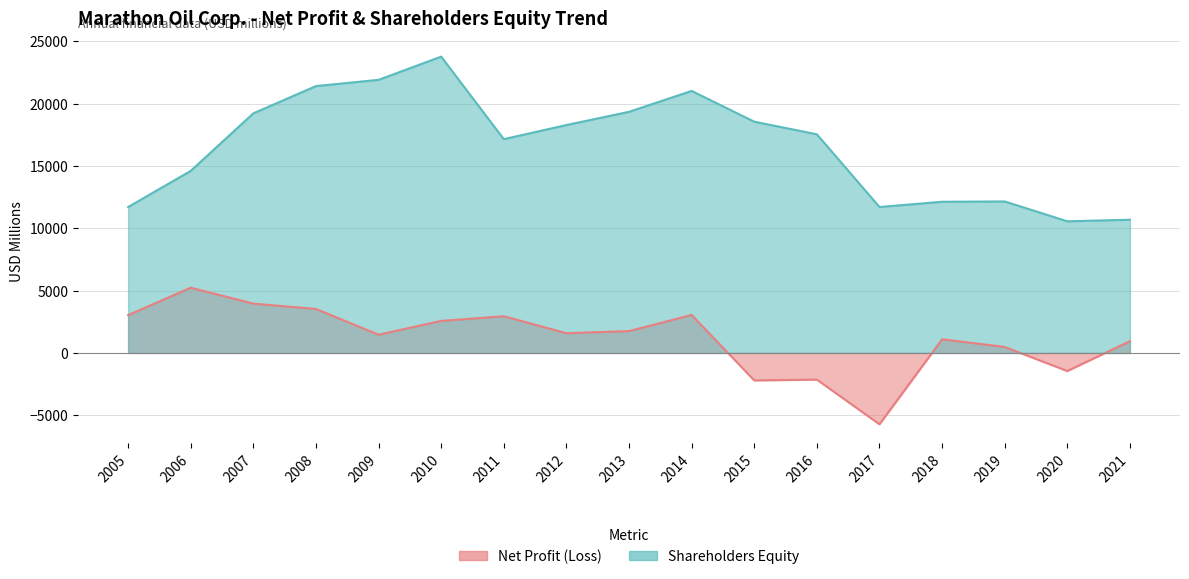

At which category does Shareholders Equity reach its first local peak?

2010